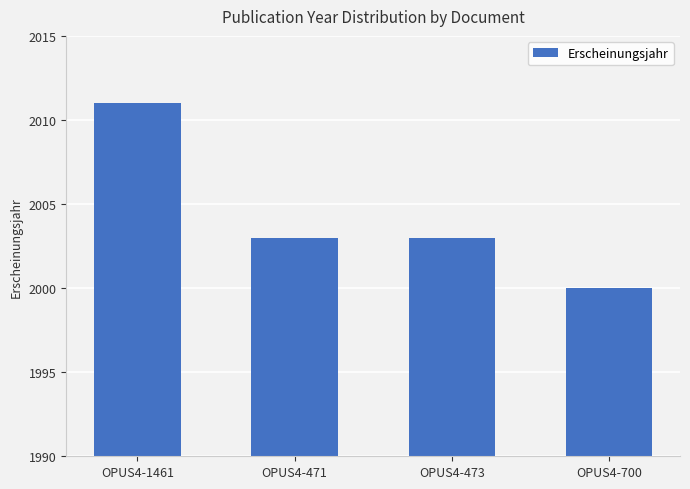

Reading right to left, extract all data points from this chart.

2000	2003	2003	2011